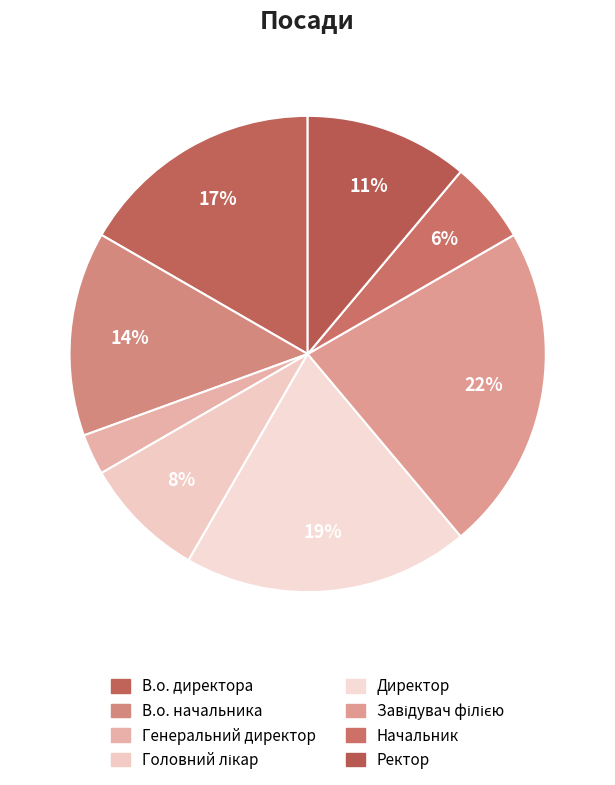

To the nearest percent, what portion does Генеральний директор represent?

3%